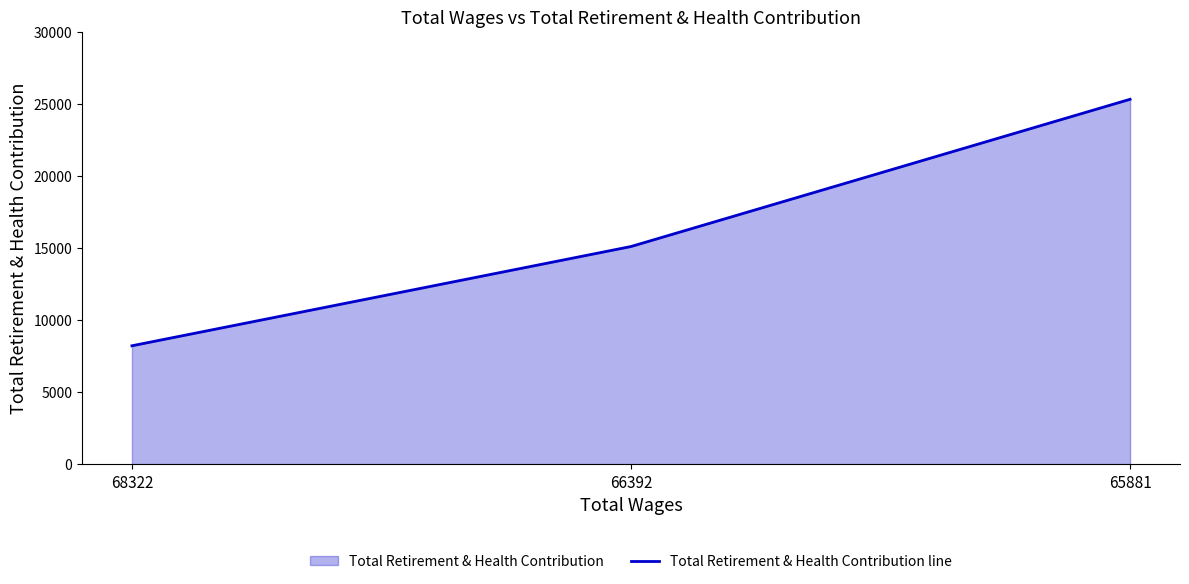

How many values are between 8209 and 25309?

3